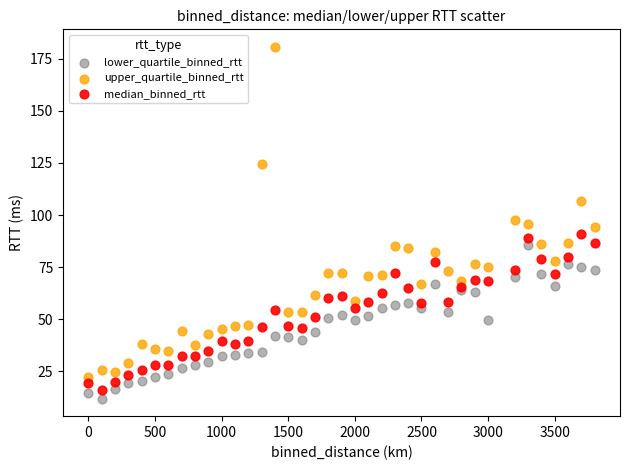

Which series contains the highest Y value?

upper_quartile_binned_rtt